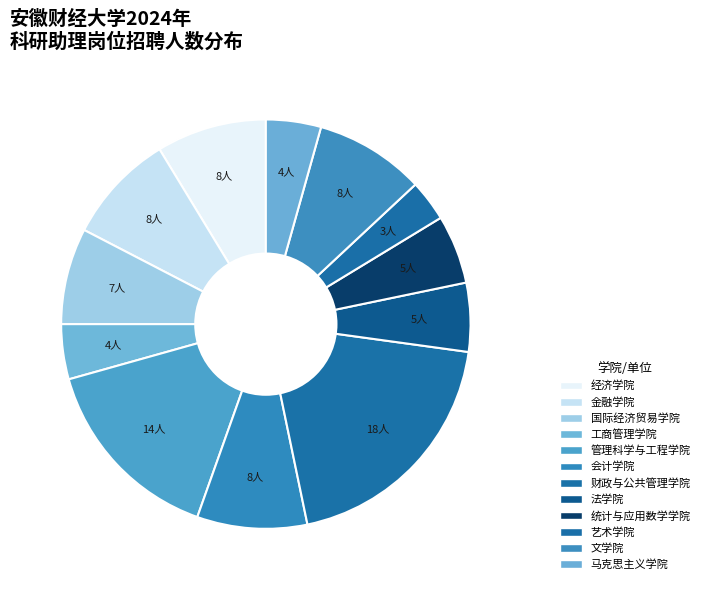

The 工商管理学院 slice represents 10% of the pie. True or false?

False